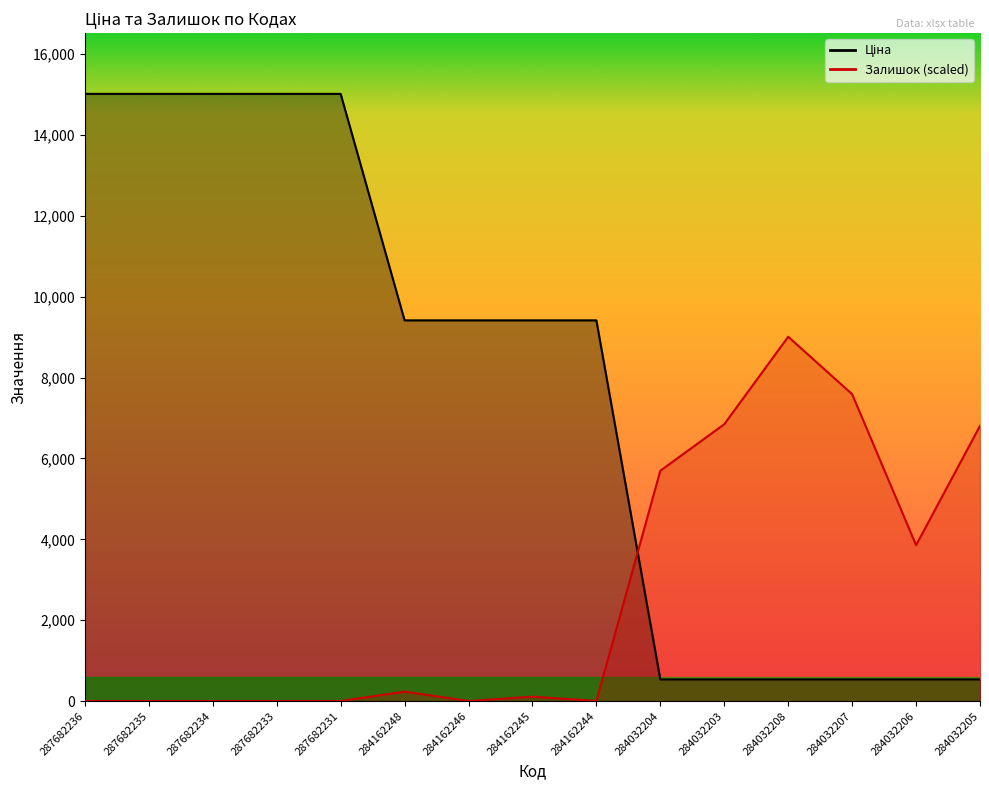

True or false: Ціна has more than 1 points higher than both neighbors.

False